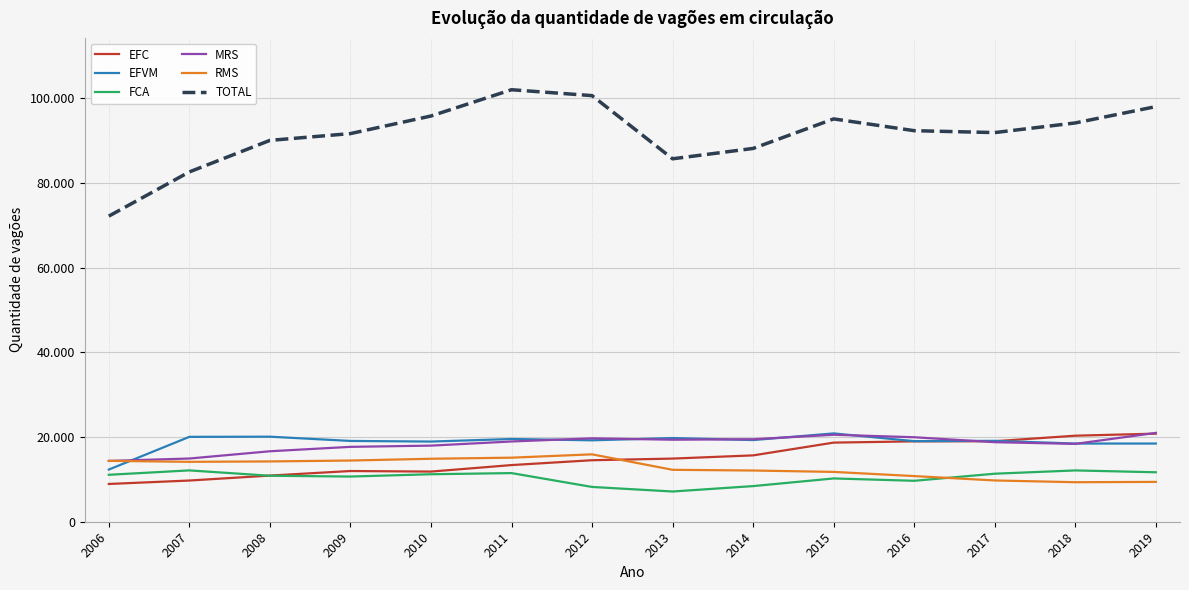

At which category is the sum across all series the highest?

2011